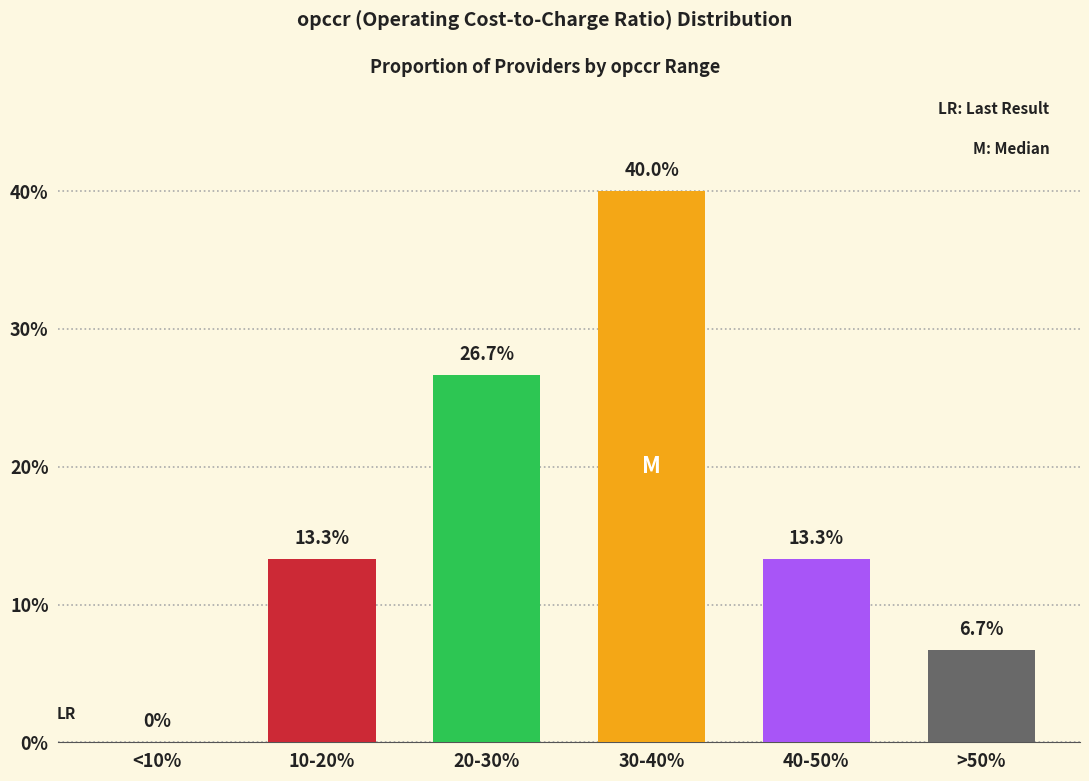

The value at 20-30% is 46.4. True or false?

False